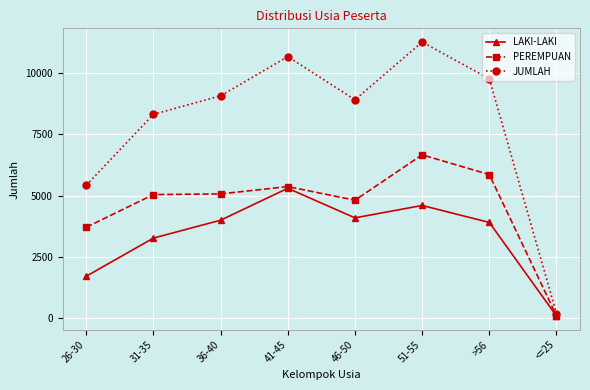

Which series changed the most between 31-35 and 51-55?

JUMLAH